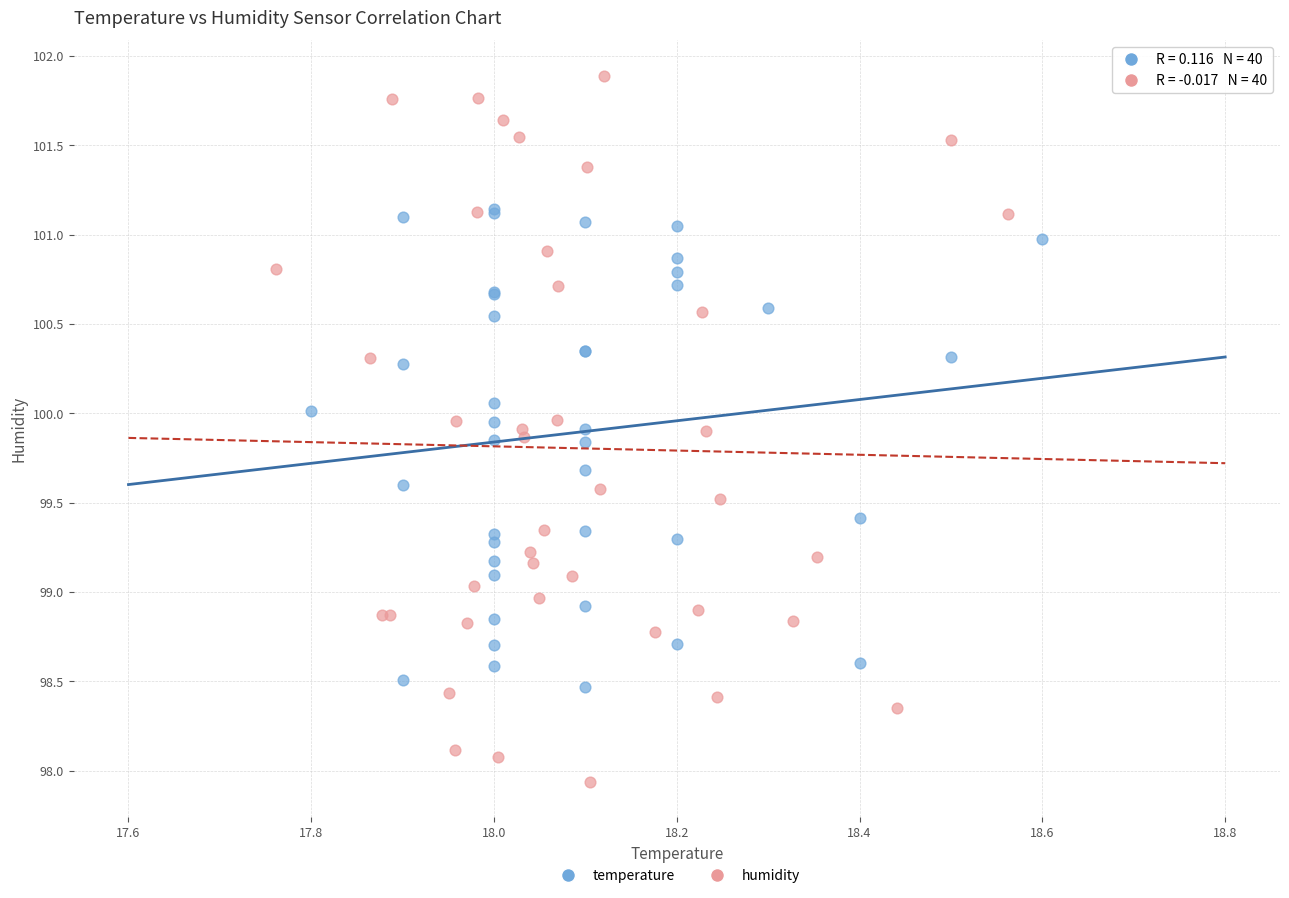

Which series has the largest Y range (max minus min)?

humidity